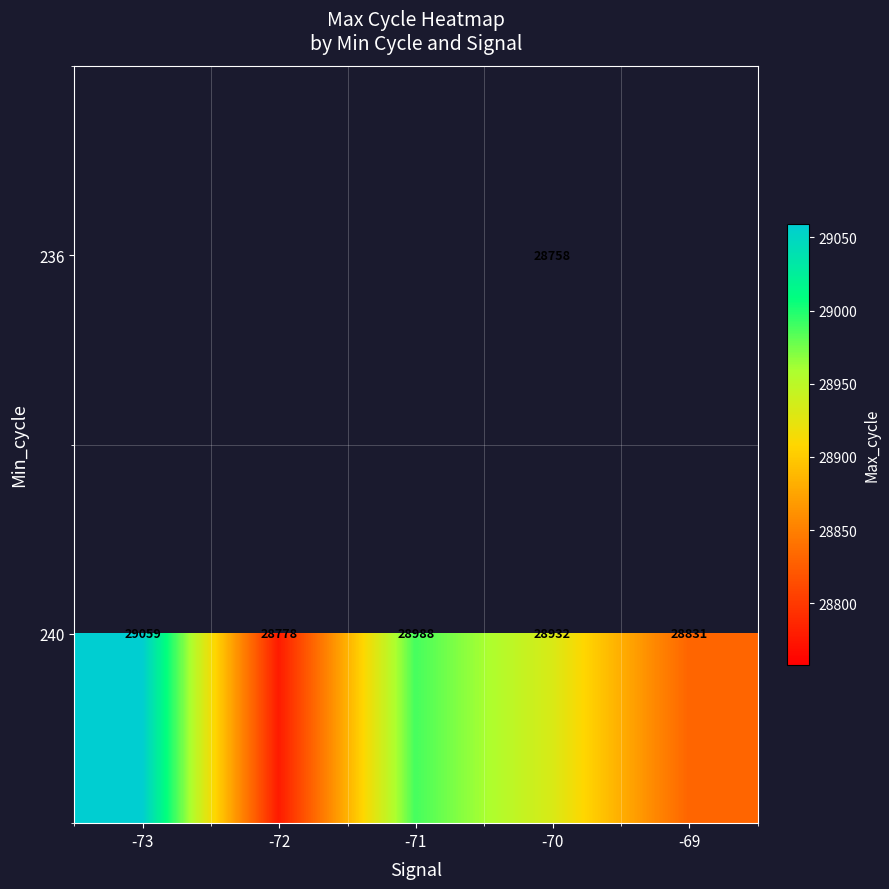

The 240 series shows 20173.0 at -70. True or false?

False